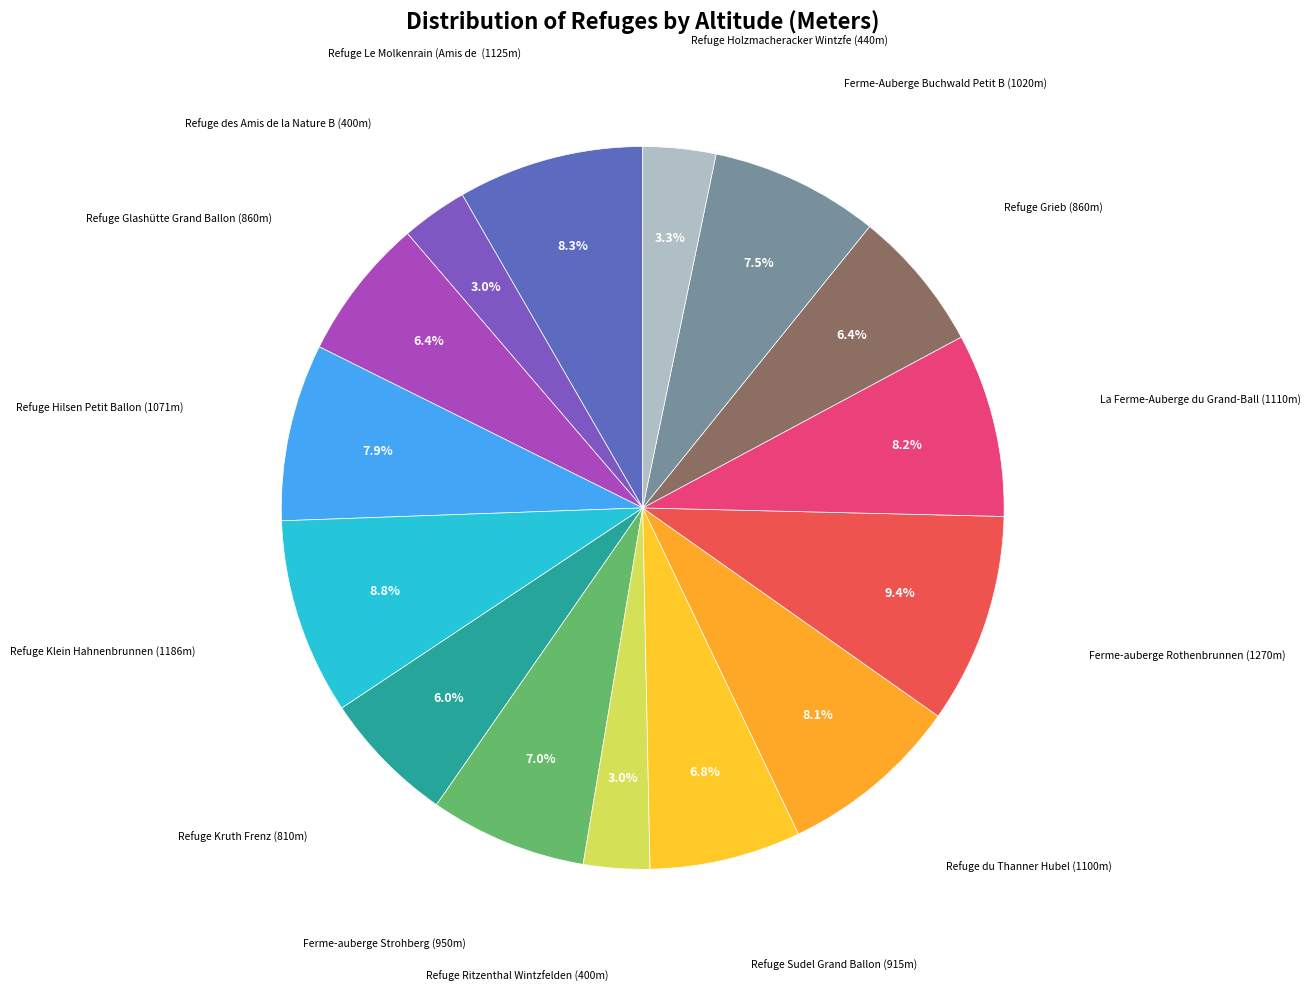

How many slices are in this pie chart?

15